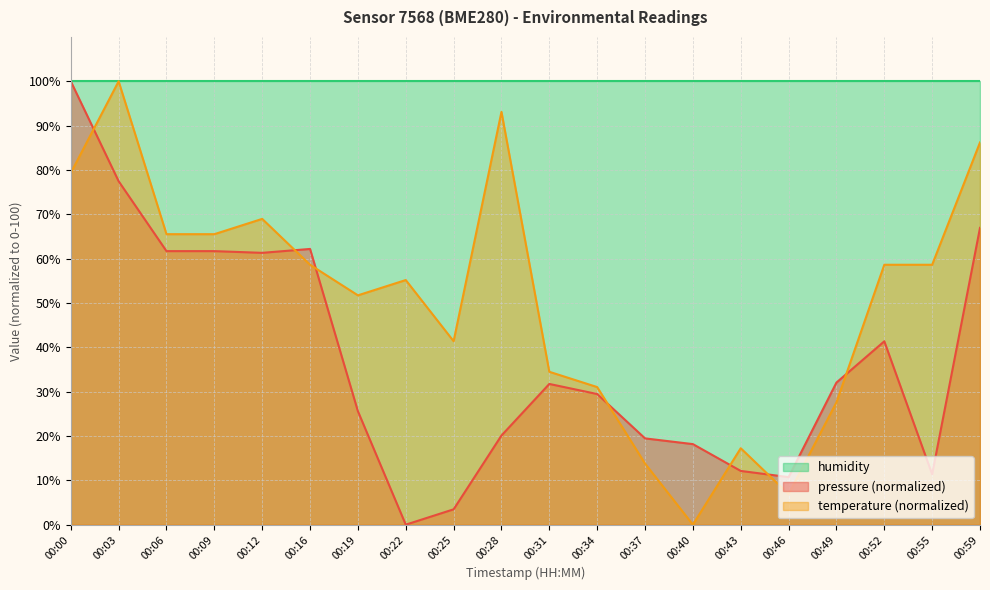

What are all the series names shown in the legend?

humidity, pressure (normalized), temperature (normalized)